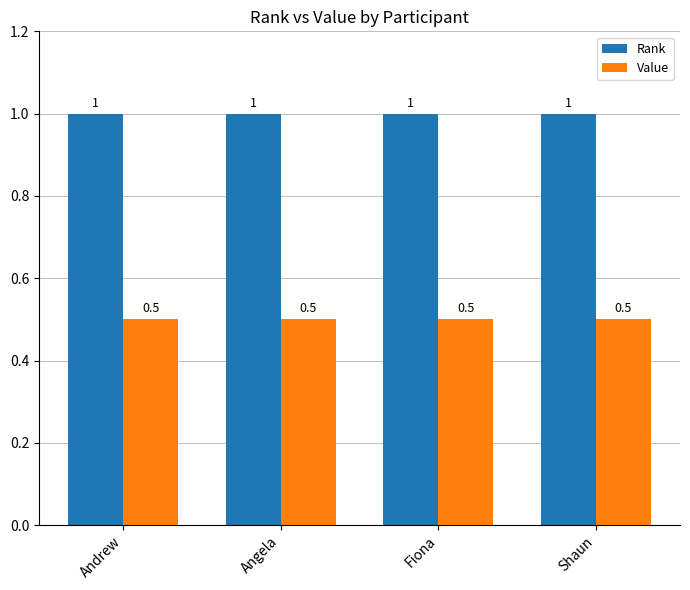

How many distinct data groups are displayed?

2